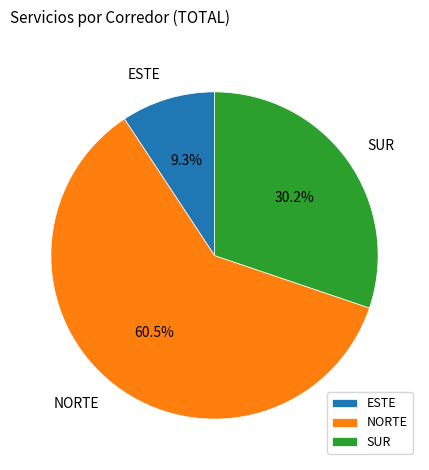

What percentage is the ESTE slice, to the nearest percent?

9%